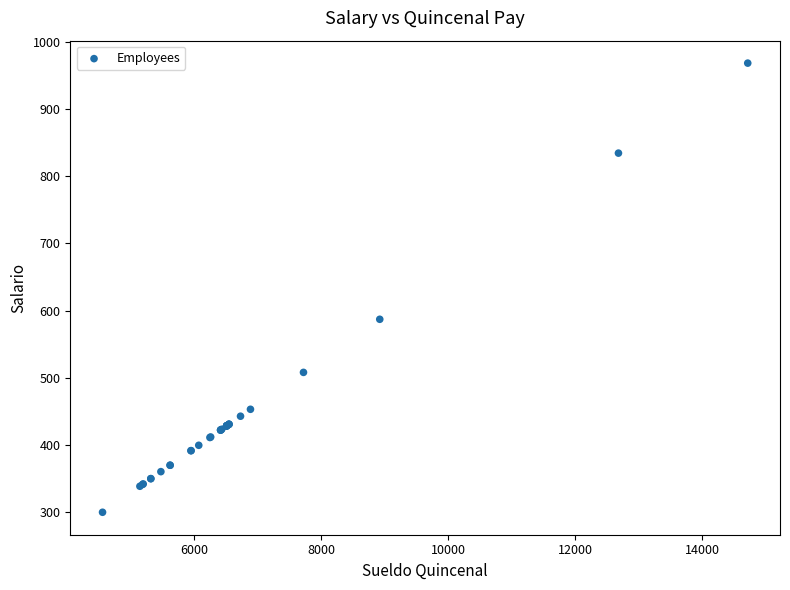

What Y value in the scatter plot is closest to 634?

587.1